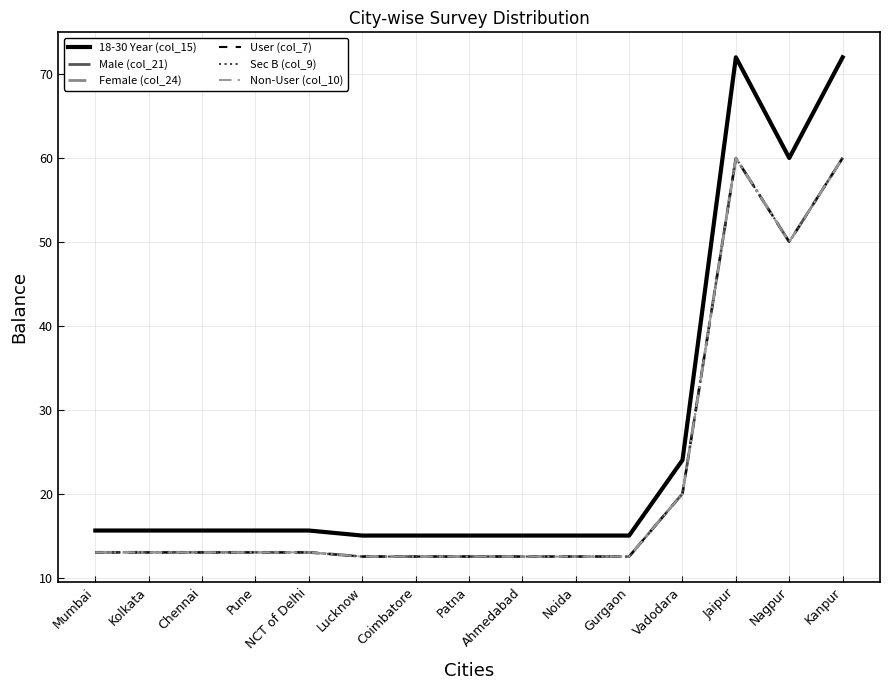

What is the spread (max minus min) of values at Patna?

2.5